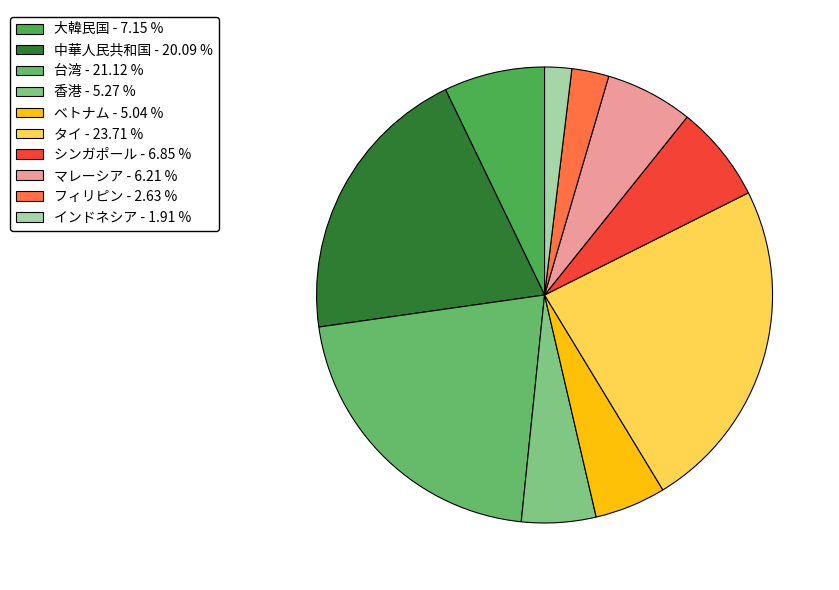

Count the number of slices in the pie.

10